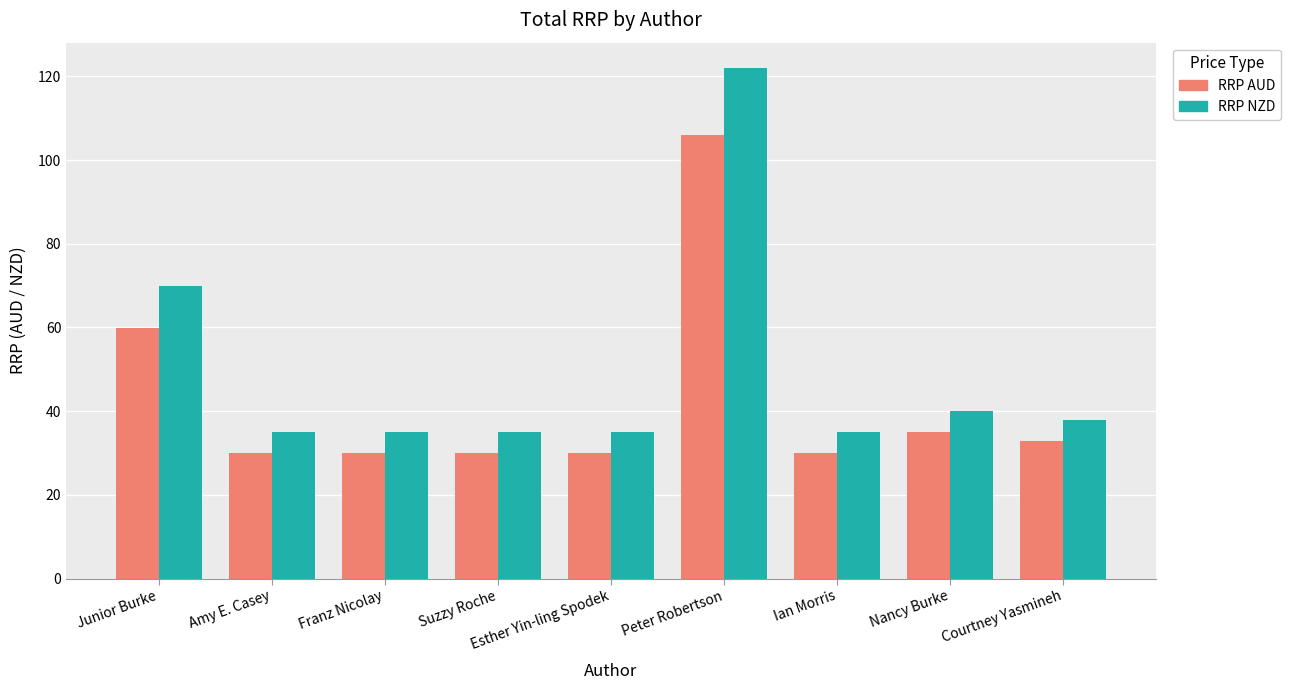

At which label is RRP NZD closest to 78?

Junior Burke